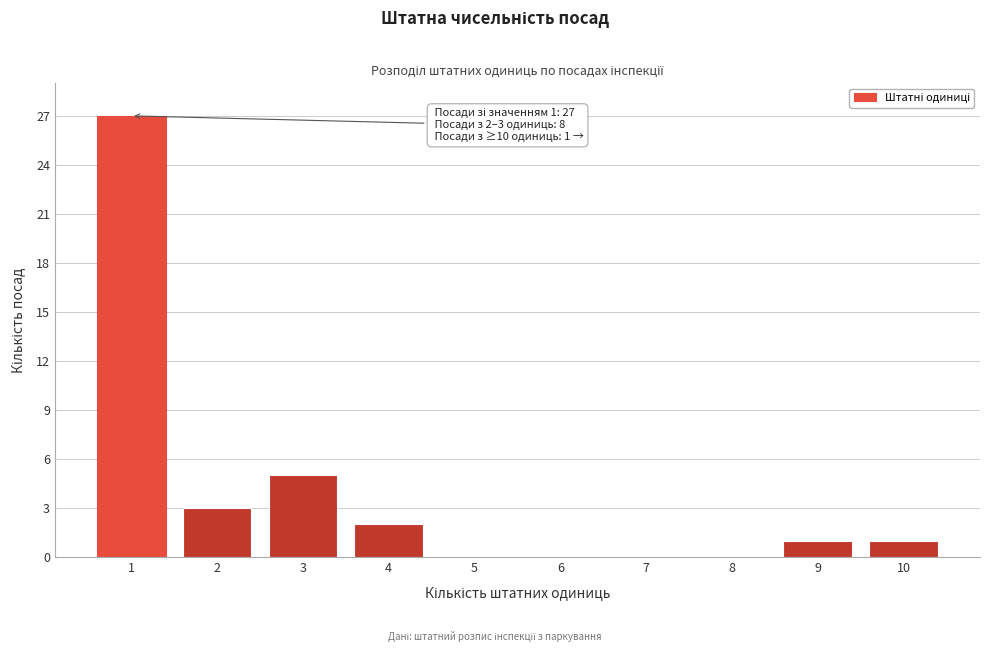

Reading left to right, what are all the values shown in this chart?

1=27	2=3	3=5	4=2	5=0	6=0	7=0	8=0	9=1	10=1